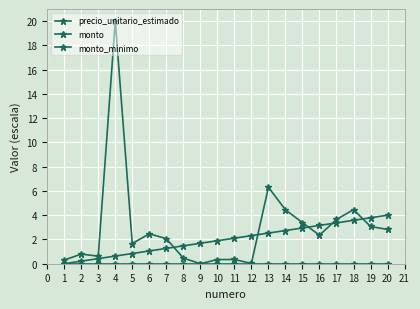

Which series has the widest spread of values?

precio_unitario_estimado